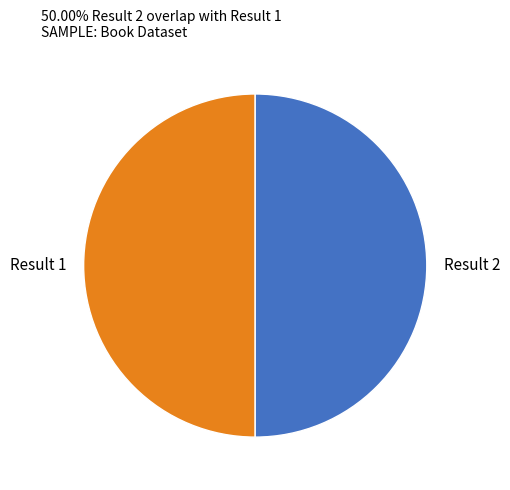

How many slices are in this pie chart?

2